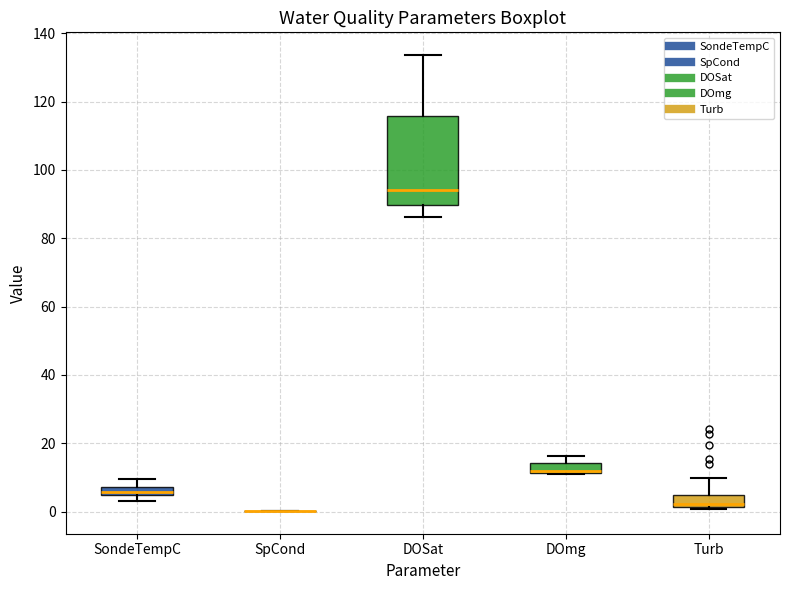

Which box is the tallest, from its lower edge to its upper edge?

DOSat